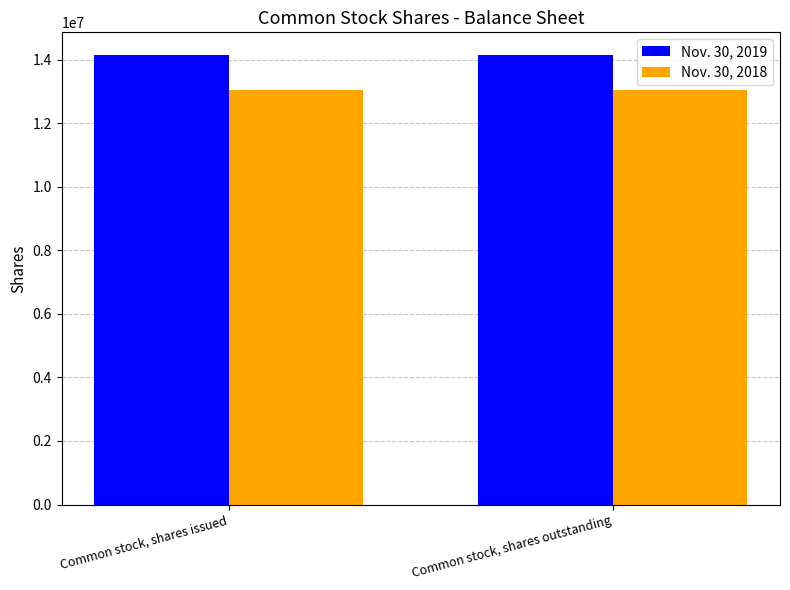

What are all the series names shown in the legend?

Nov. 30, 2019, Nov. 30, 2018